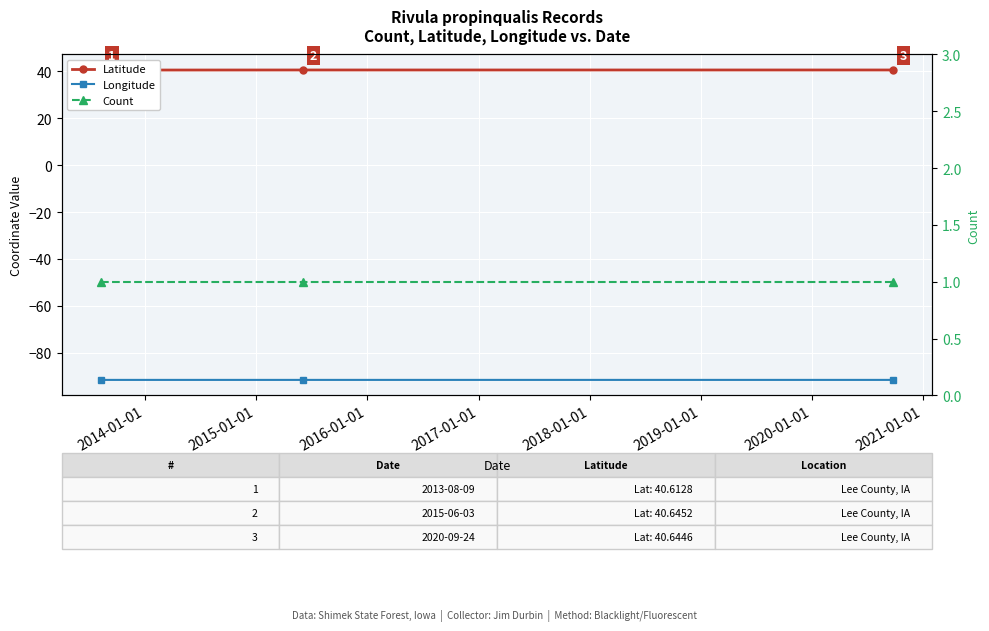

What is the value of the Longitude point at the 1st from the left?

-91.7